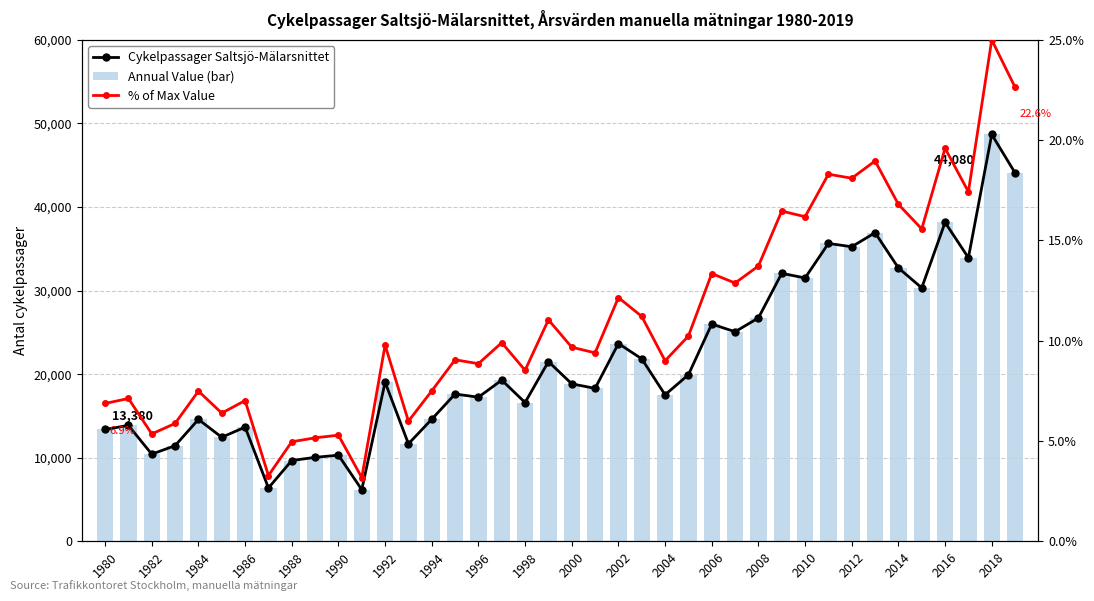

The value of % of Max Value at 2002 is 5.2. True or false?

False